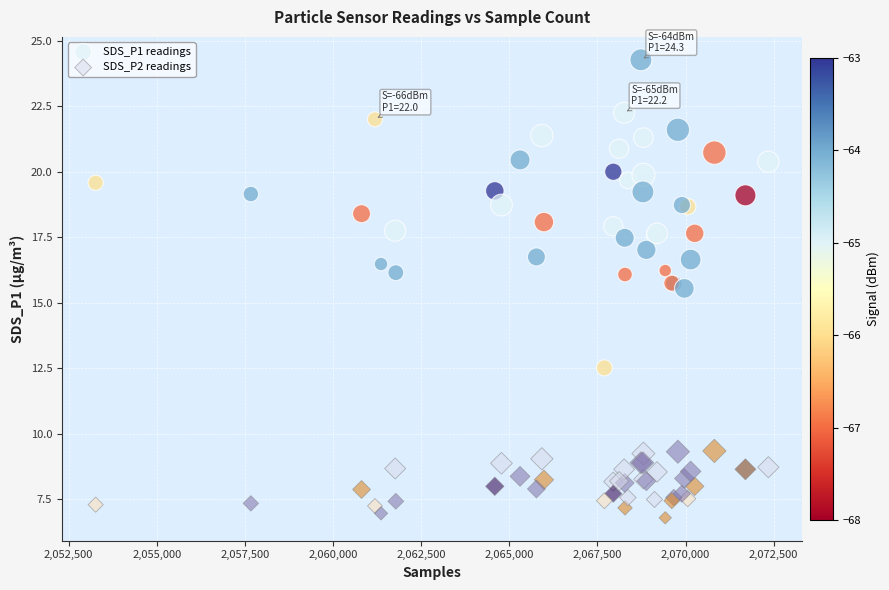

Which series reaches the minimum Y coordinate?

SDS_P2 readings